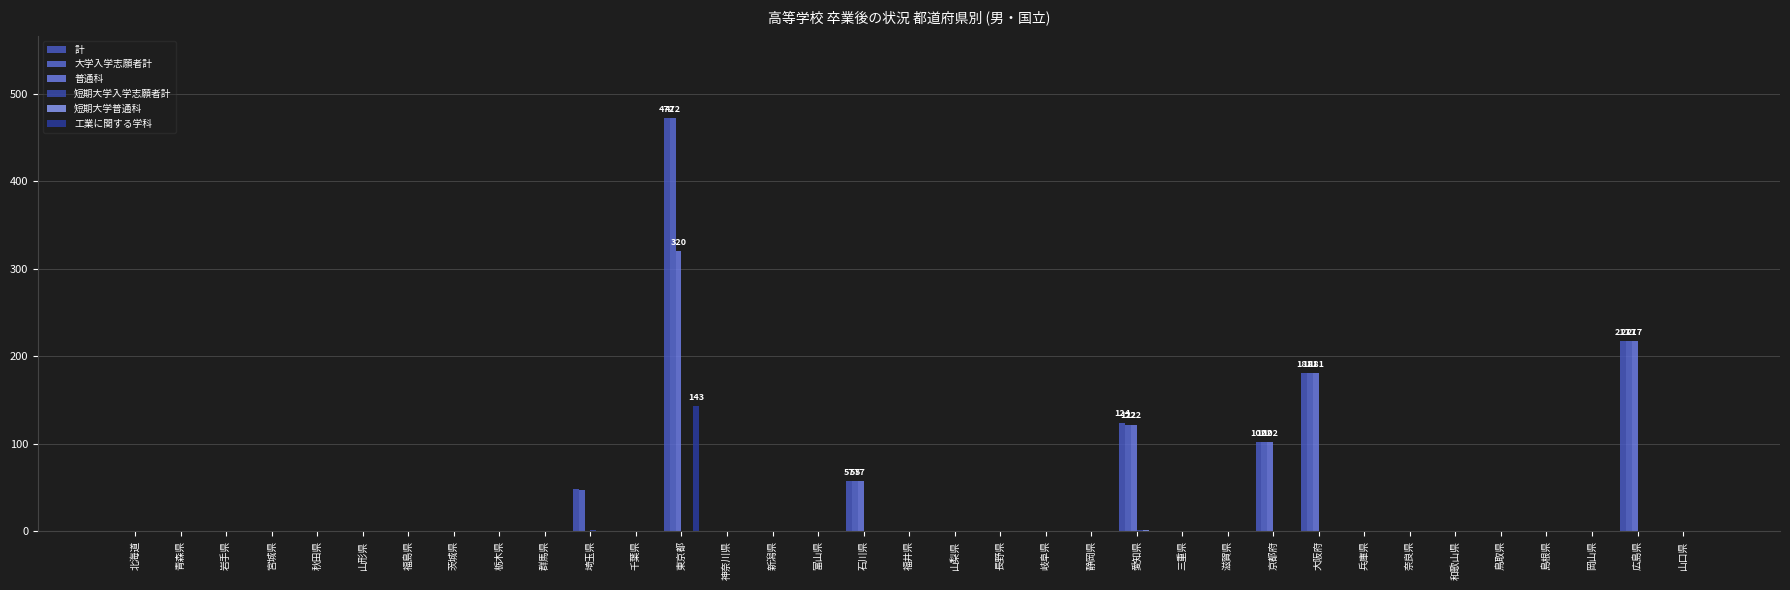

How many values in the 普通科 series exceed 0?

6